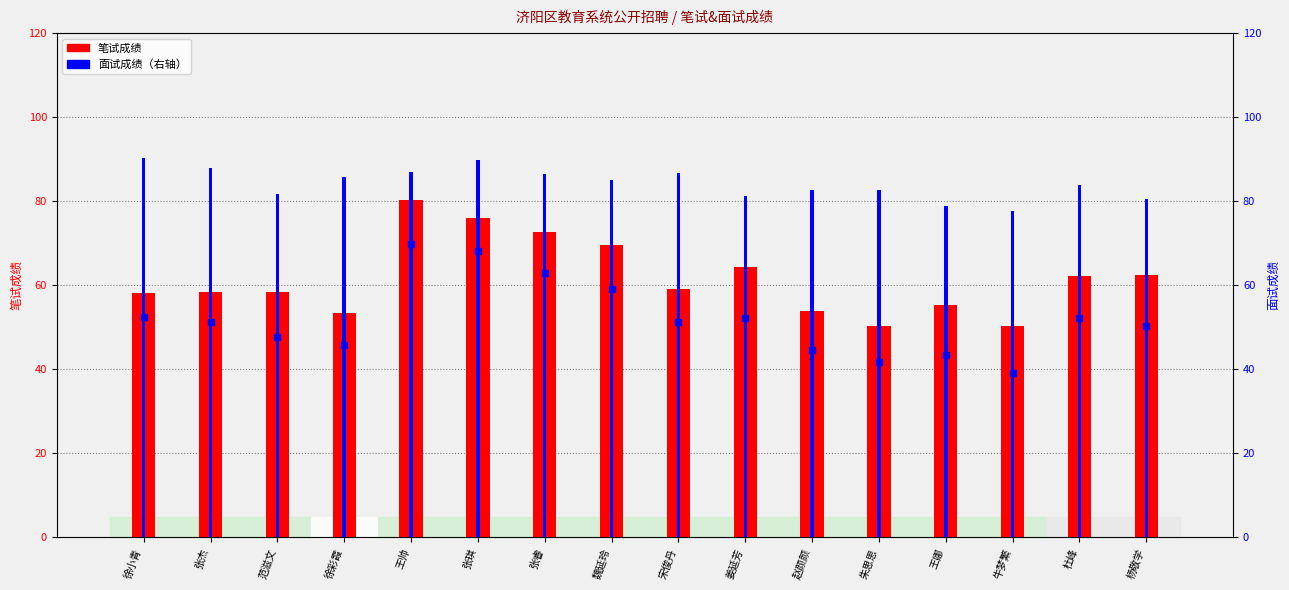

What is the label of the 6th bar from the left?

张琪